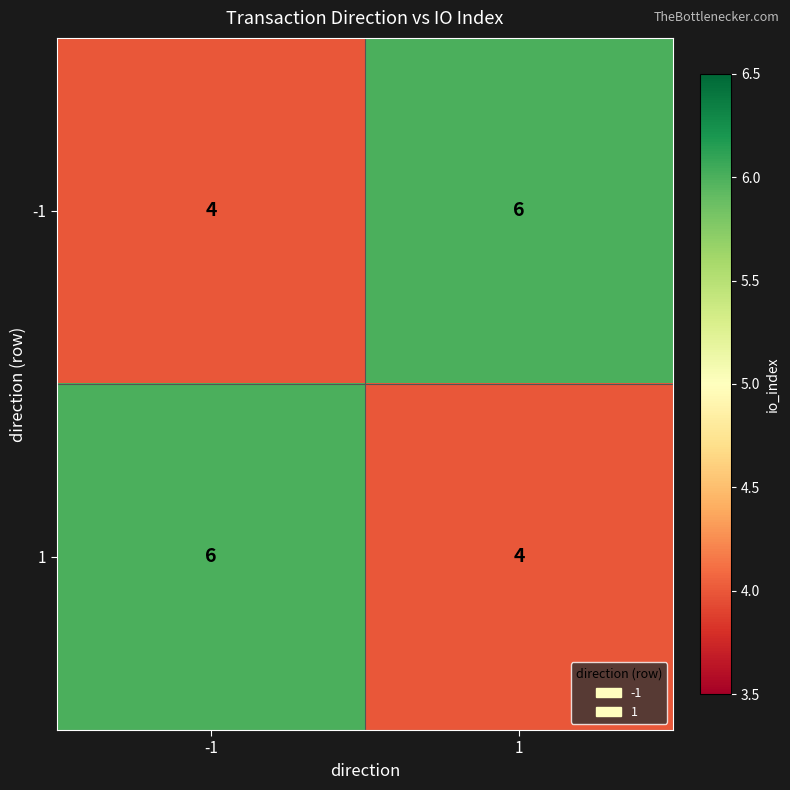

What is the total value across all series at -1?

10